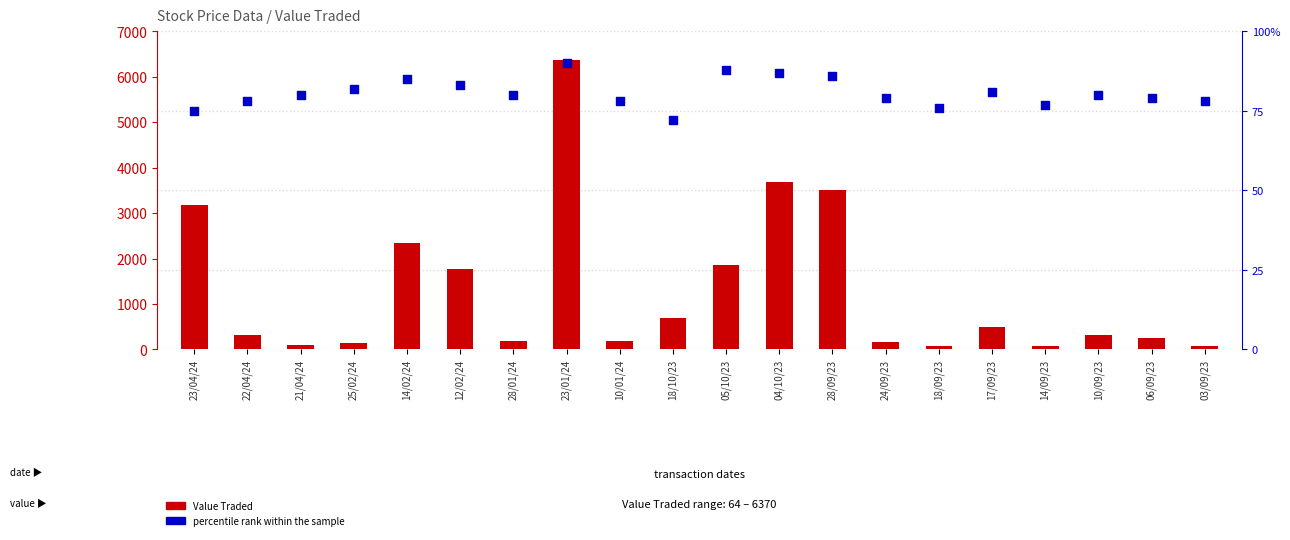

Which series contains the lowest Y value?

Value Traded